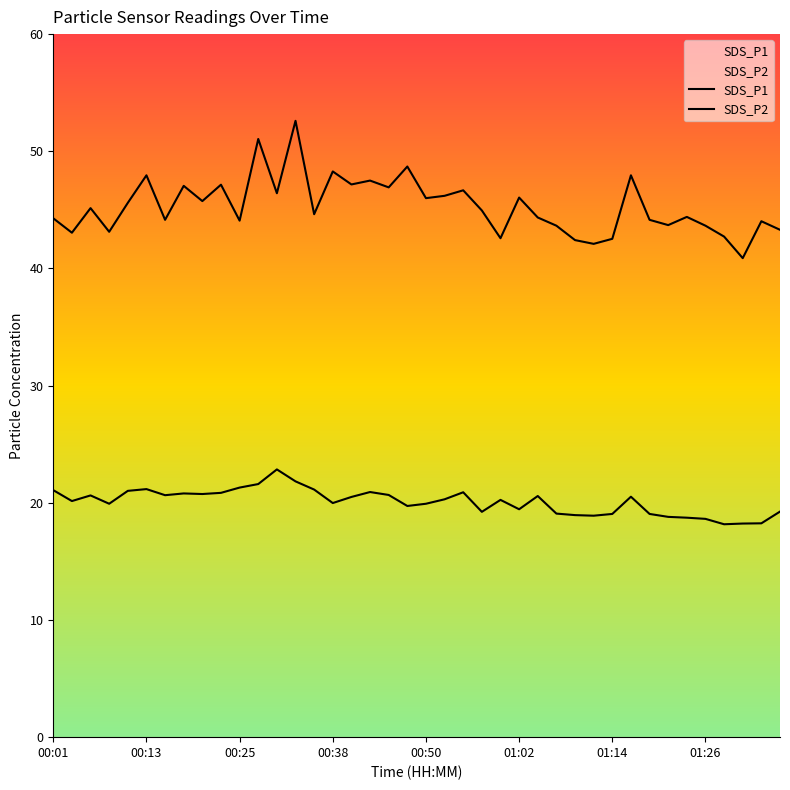

True or false: SDS_P2 and SDS_P1 intersect in this chart.

False